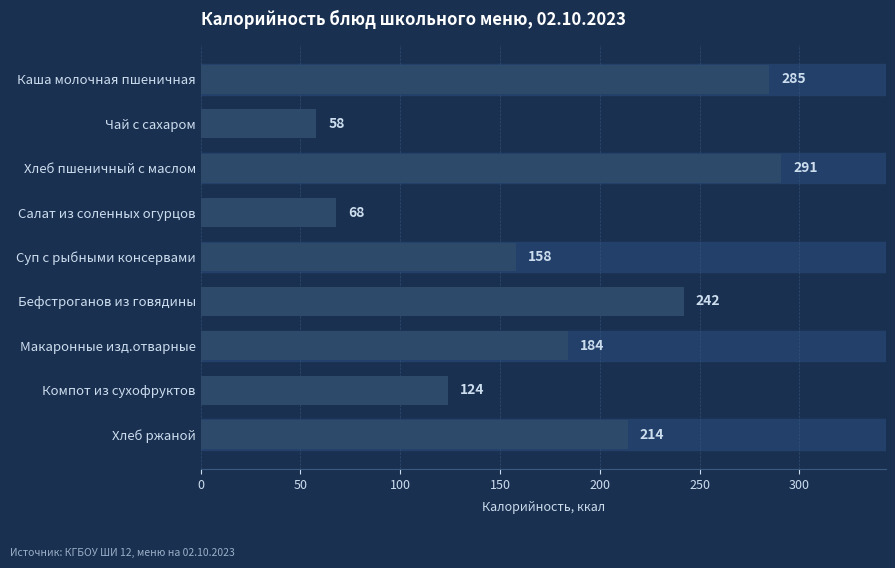

Count the values in the range 124 to 242.

5